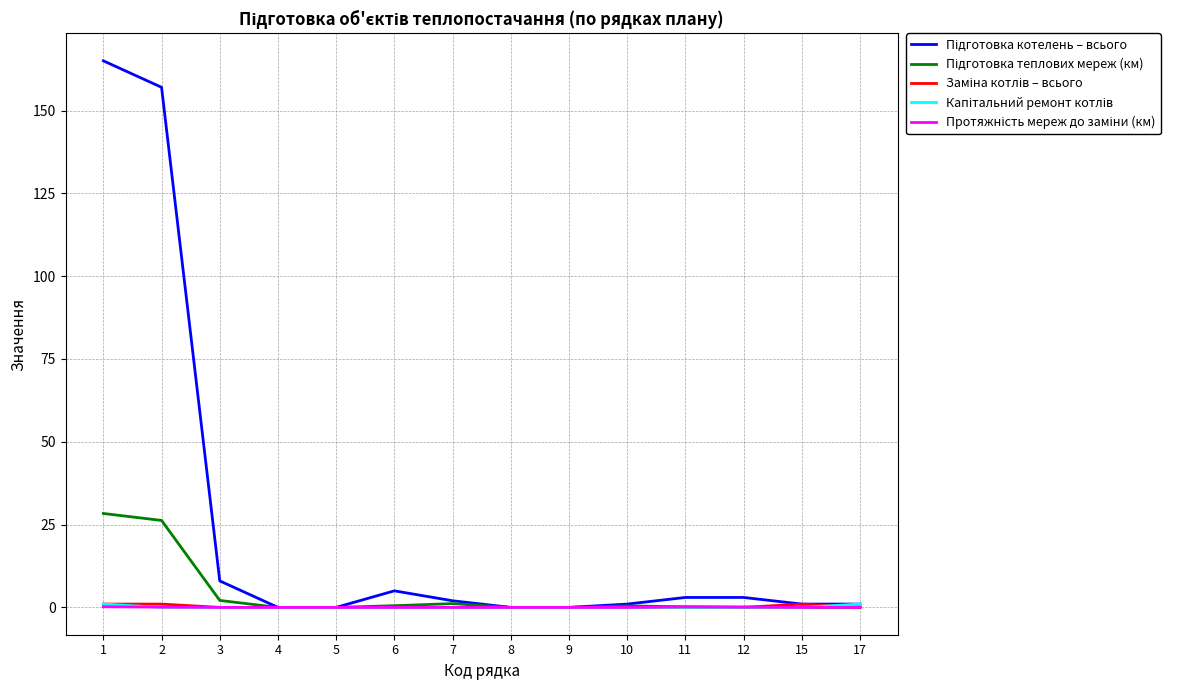

What is the greatest value displayed?

165.0